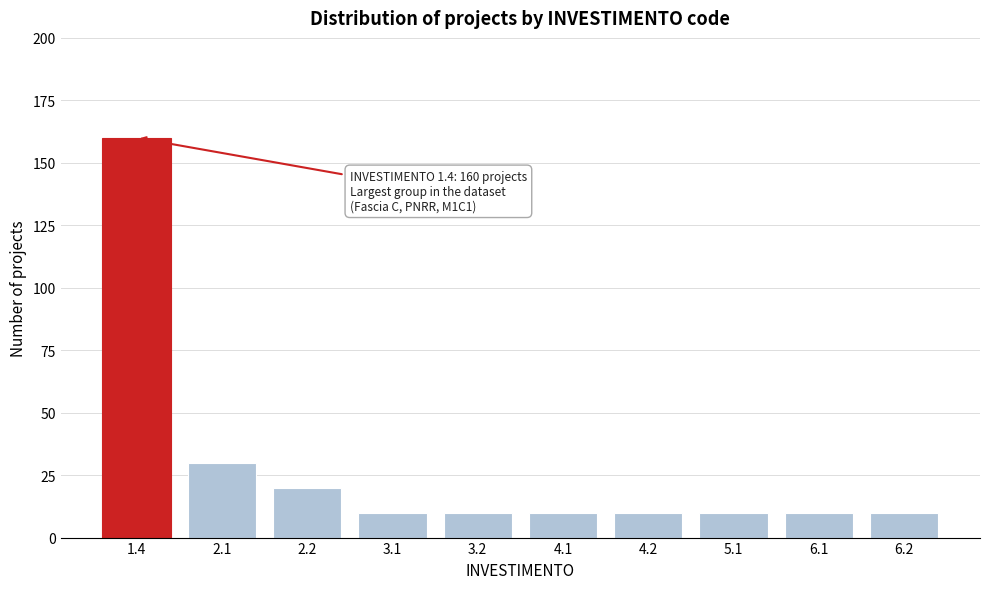

Reading left to right, what are all the values shown in this chart?

160	30	20	10	10	10	10	10	10	10